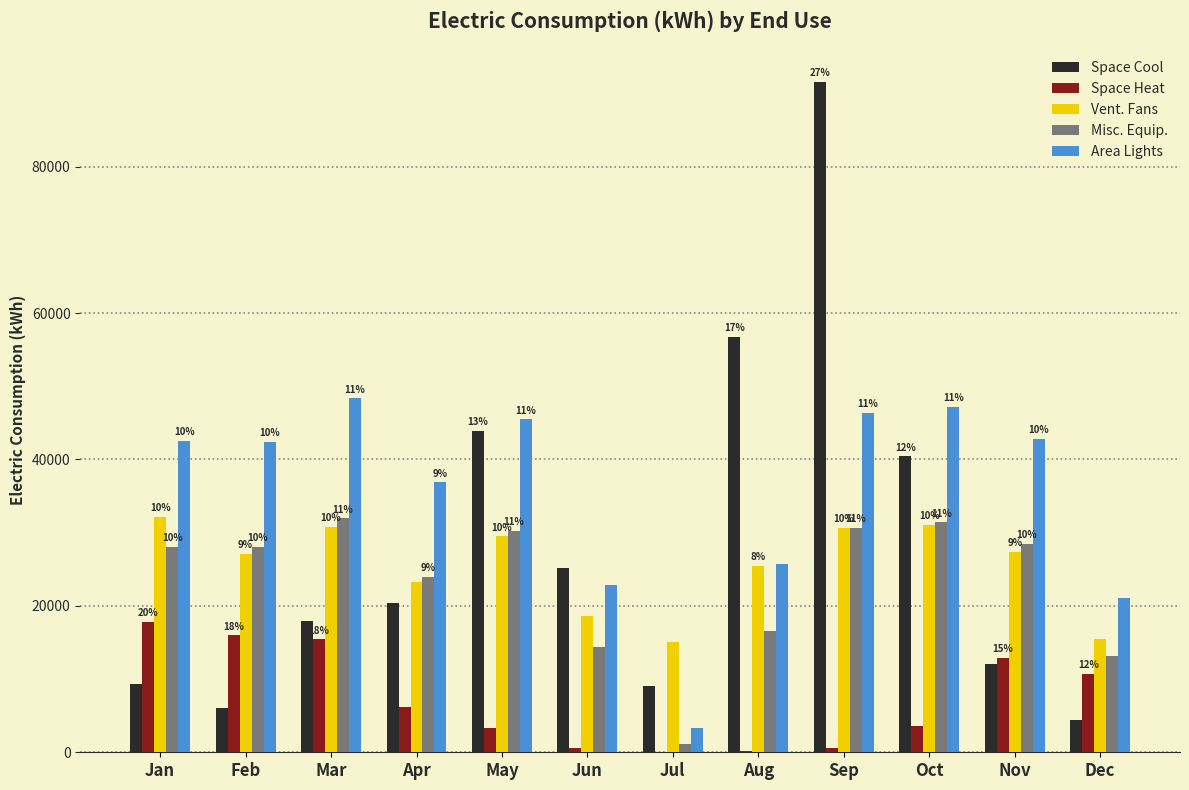

Does the chart contain stacked bars?

No